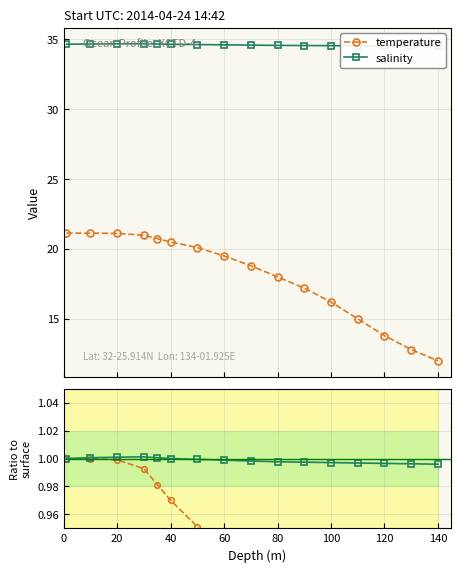

What is the value of the temperature point at the 1st from the left?

21.1